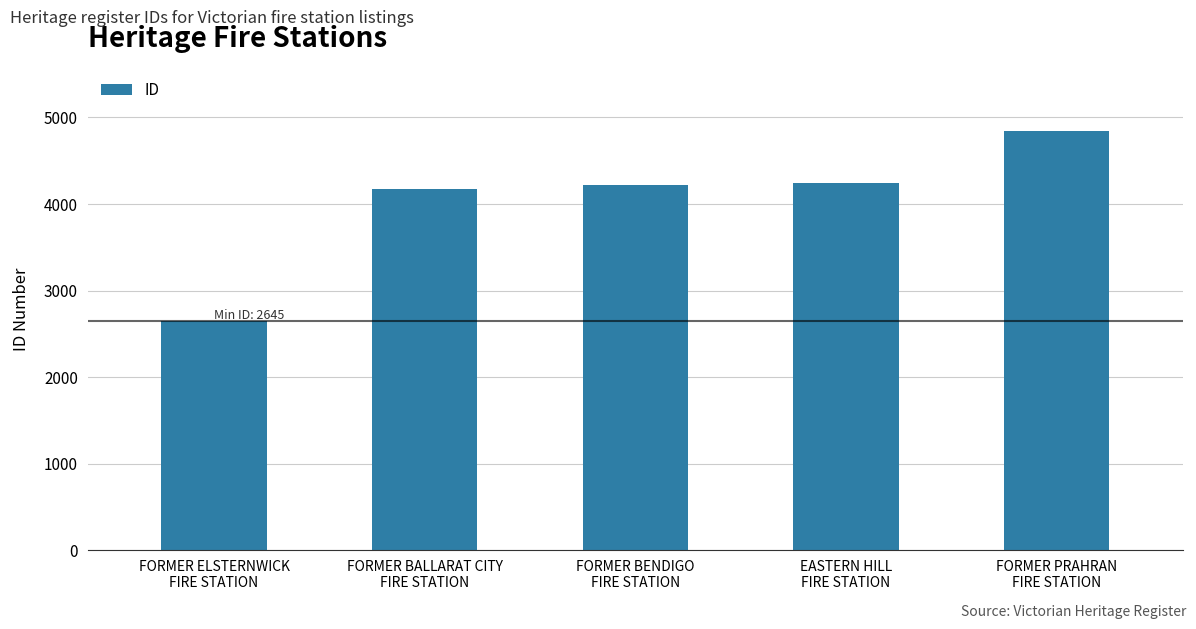

Is it true that the value at FORMER ELSTERNWICK
FIRE STATION is 2645?

True